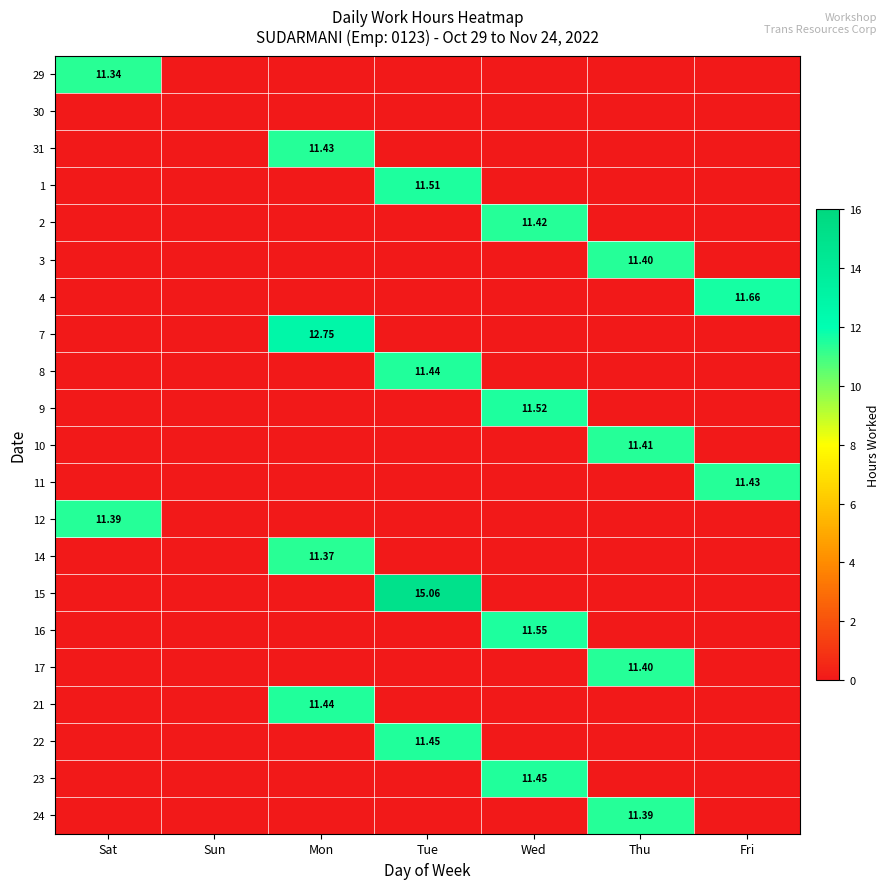

True or false: 11 has a value of 0.0 at Mon.

True